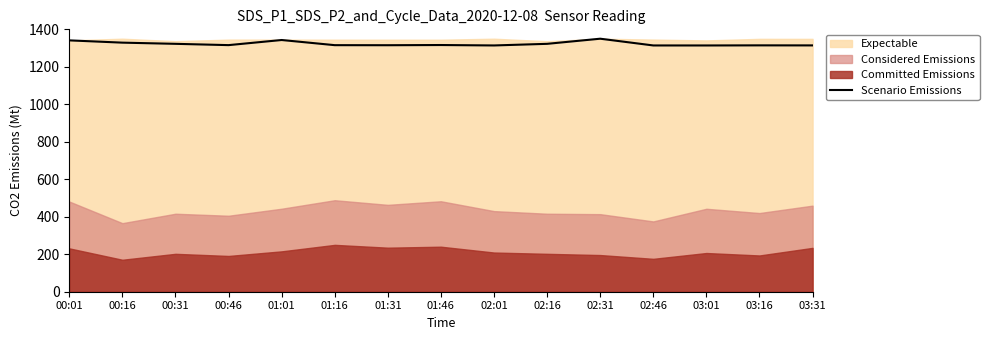

How many points are lower than both their immediate neighbors (excluding endpoints)?

4